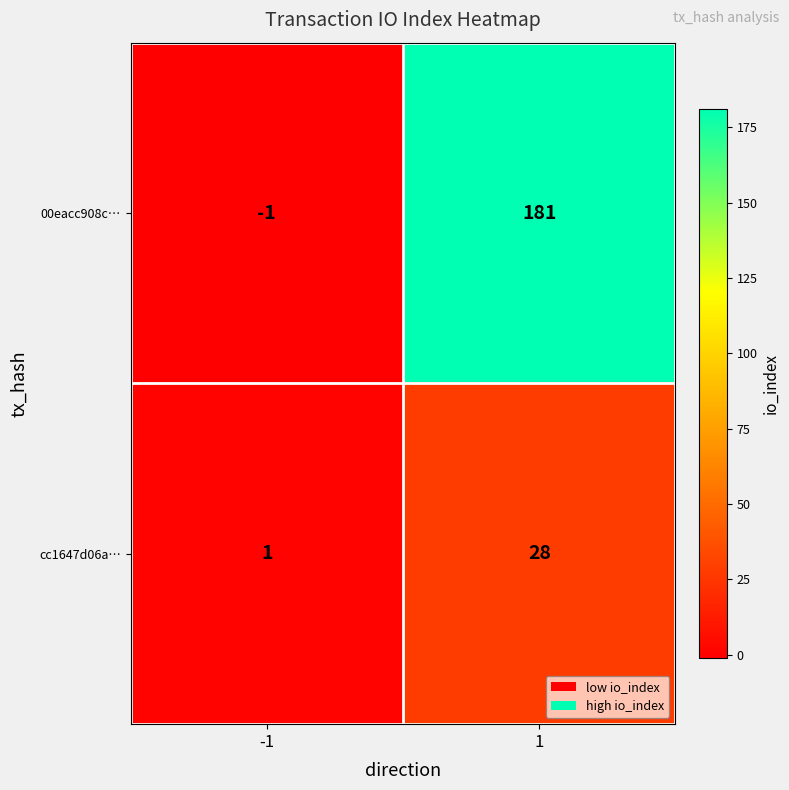

The value of 00eacc908c… at 1 is 47. True or false?

False